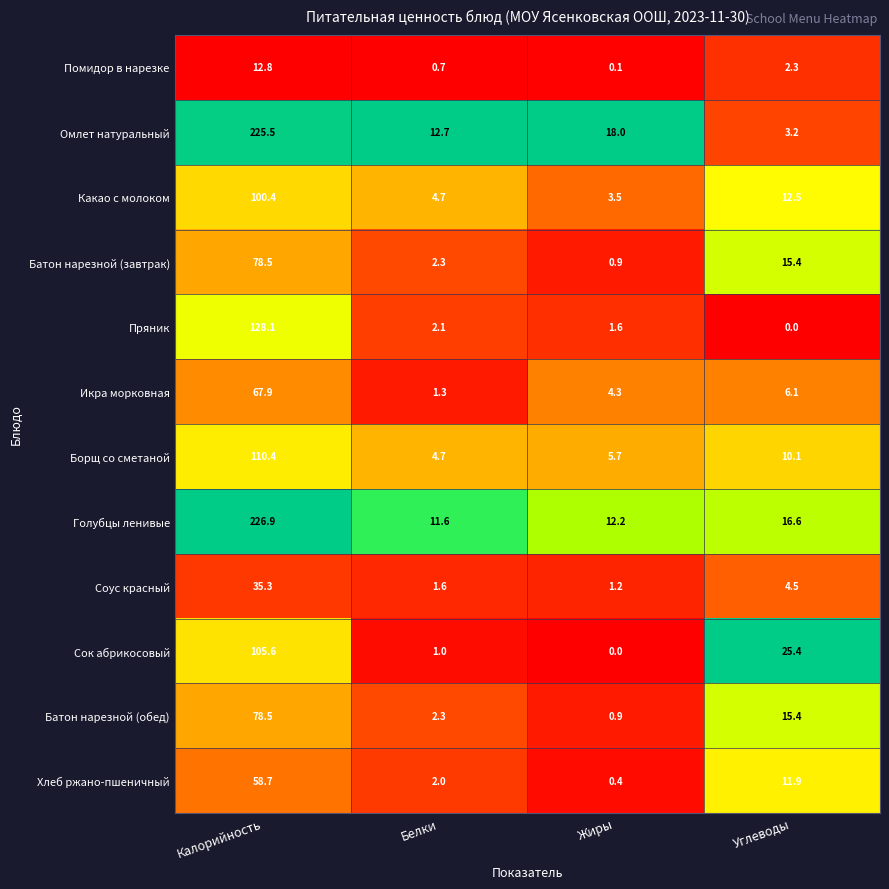

What is the difference between the highest and lowest values at Калорийность?

214.1